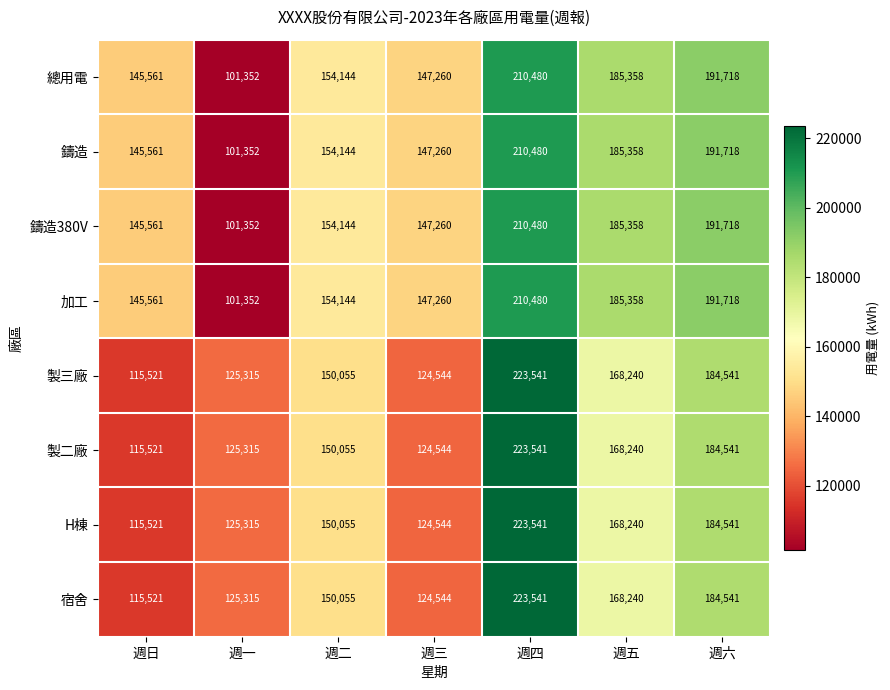

Where is 製二廠 nearest to the value 169531?

週五